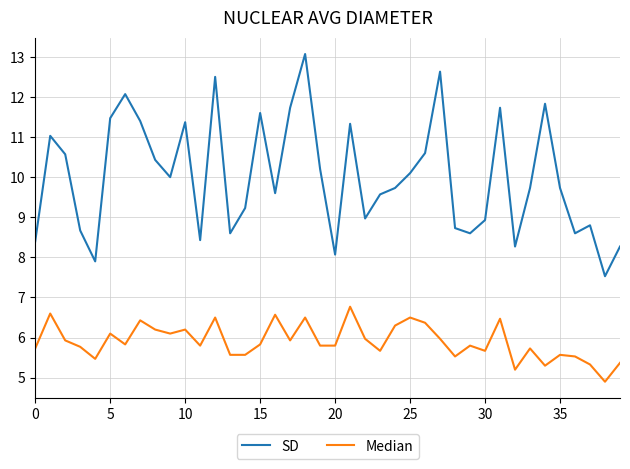

Rank the series by their average value, from lowest to highest.

Median, SD